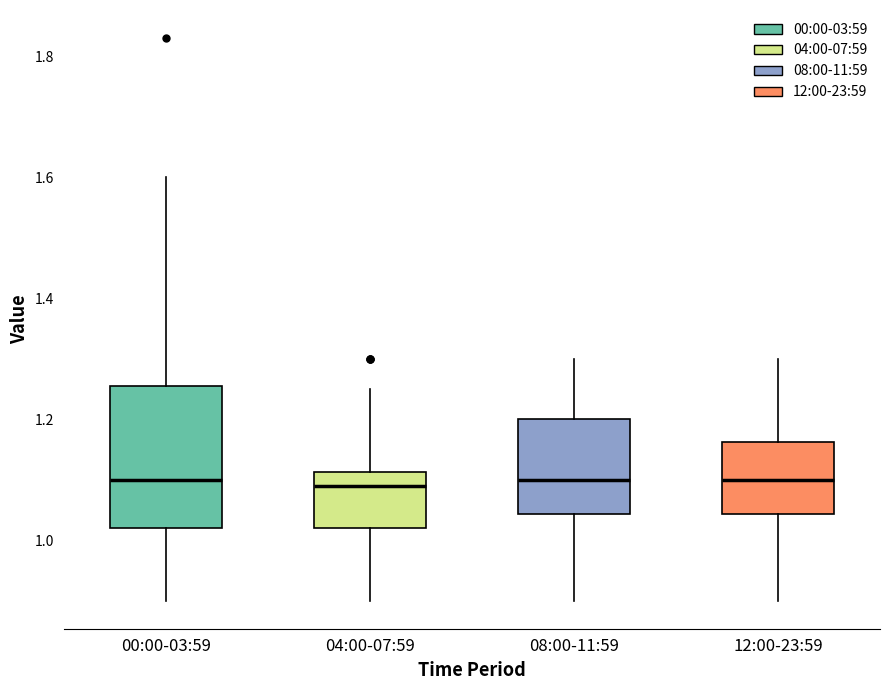

Comparing the boxes themselves (not the whiskers), which one is the tallest?

00:00-03:59